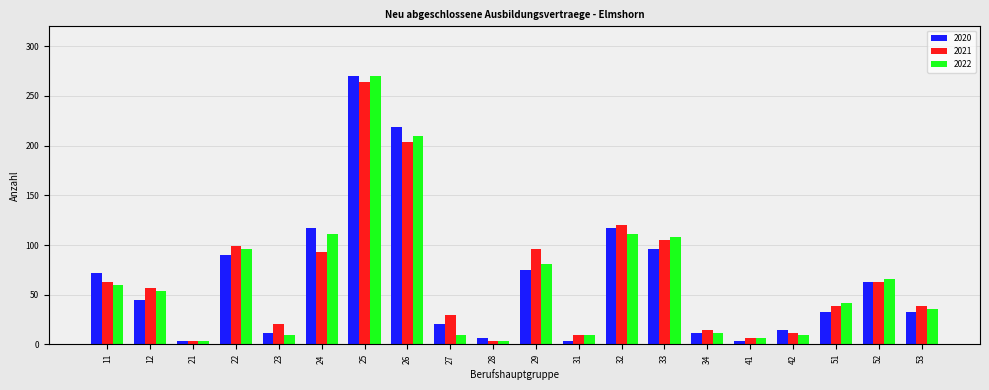

Reading left to right, transcribe all the data shown in this chart.

2020: 72	45	3	90	12	117	270	219	21	6	75	3	117	96	12	3	15	33	63	33
2021: 63	57	3	99	21	93	264	204	30	3	96	9	120	105	15	6	12	39	63	39
2022: 60	54	3	96	9	111	270	210	9	3	81	9	111	108	12	6	9	42	66	36